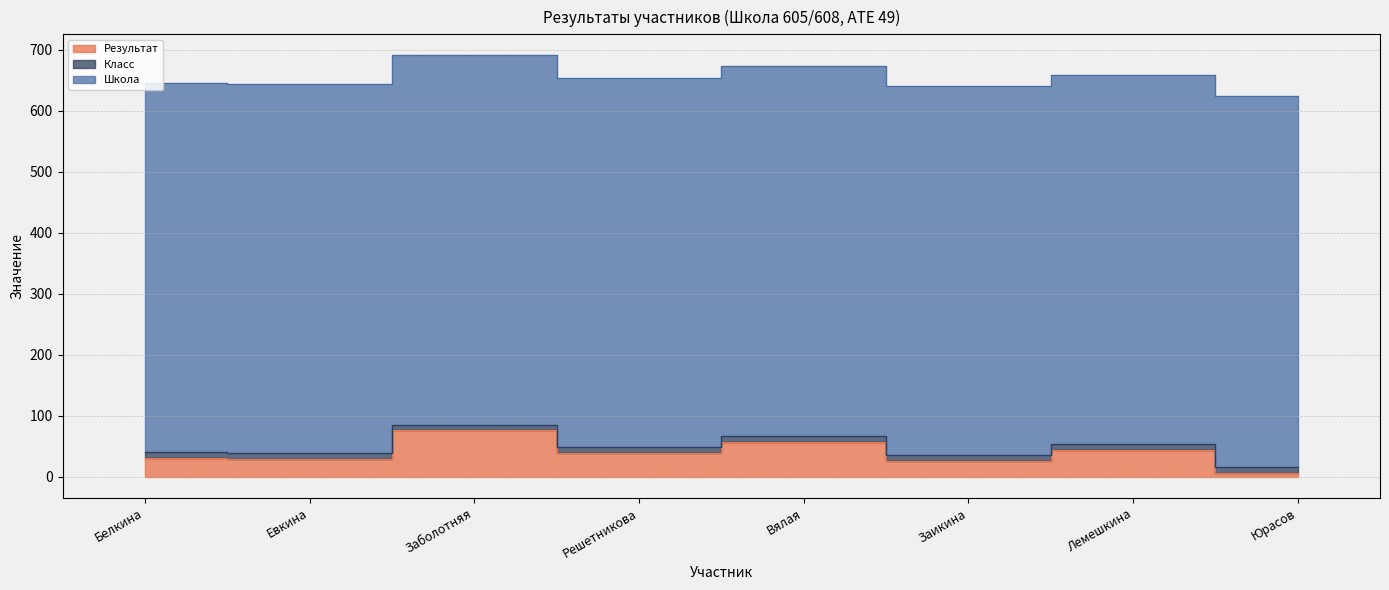

True or false: Результат and Школа cross at least once.

False